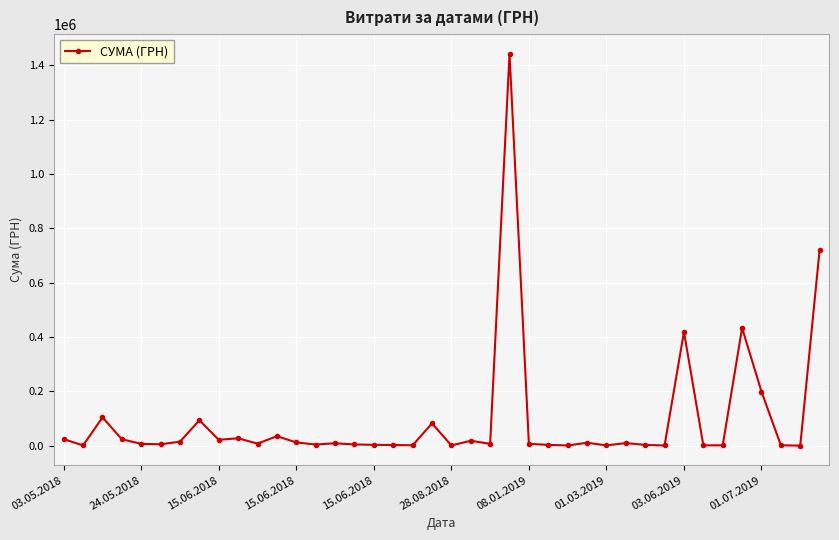

What is the maximum value shown in the chart?

1441837.8